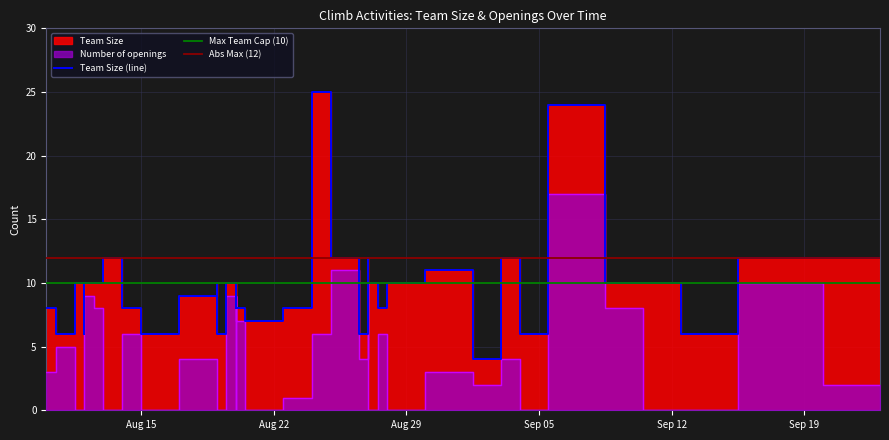

Count the number of categories in the chart.

40